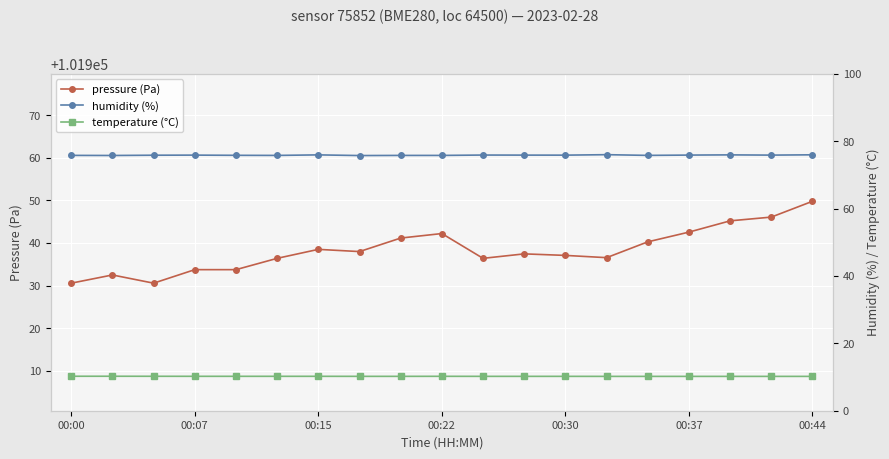

True or false: pressure (Pa) has more than 0 points higher than both neighbors.

True